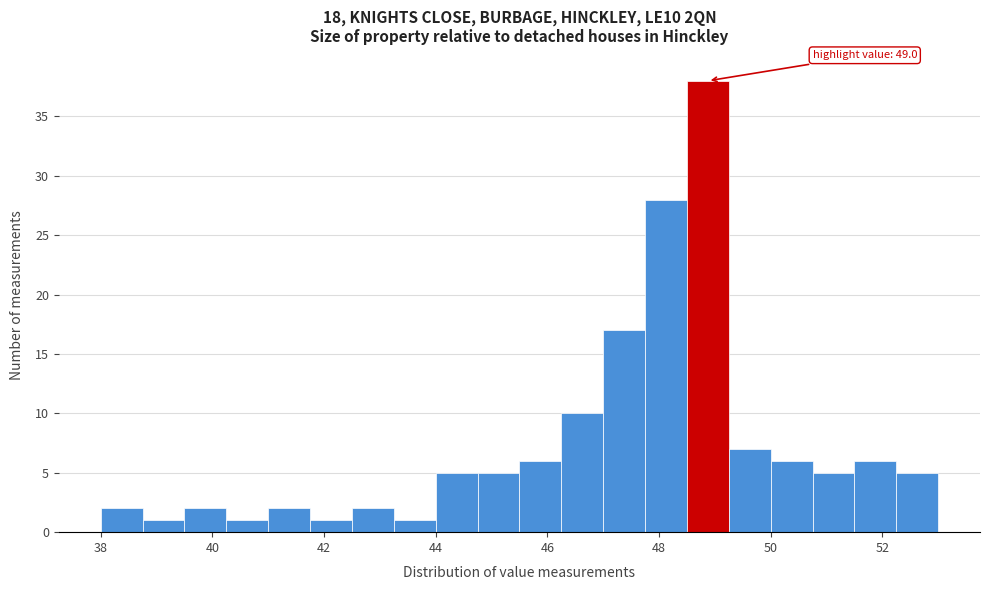

Read against the x-axis, roughly where is the centre of the tallest bar?

48.8